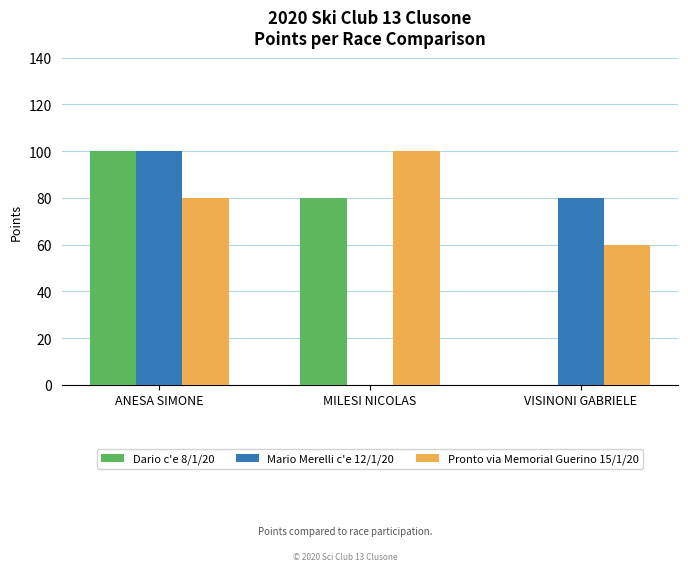

Which category has the highest value in the Dario c'e 8/1/20 series?

ANESA SIMONE